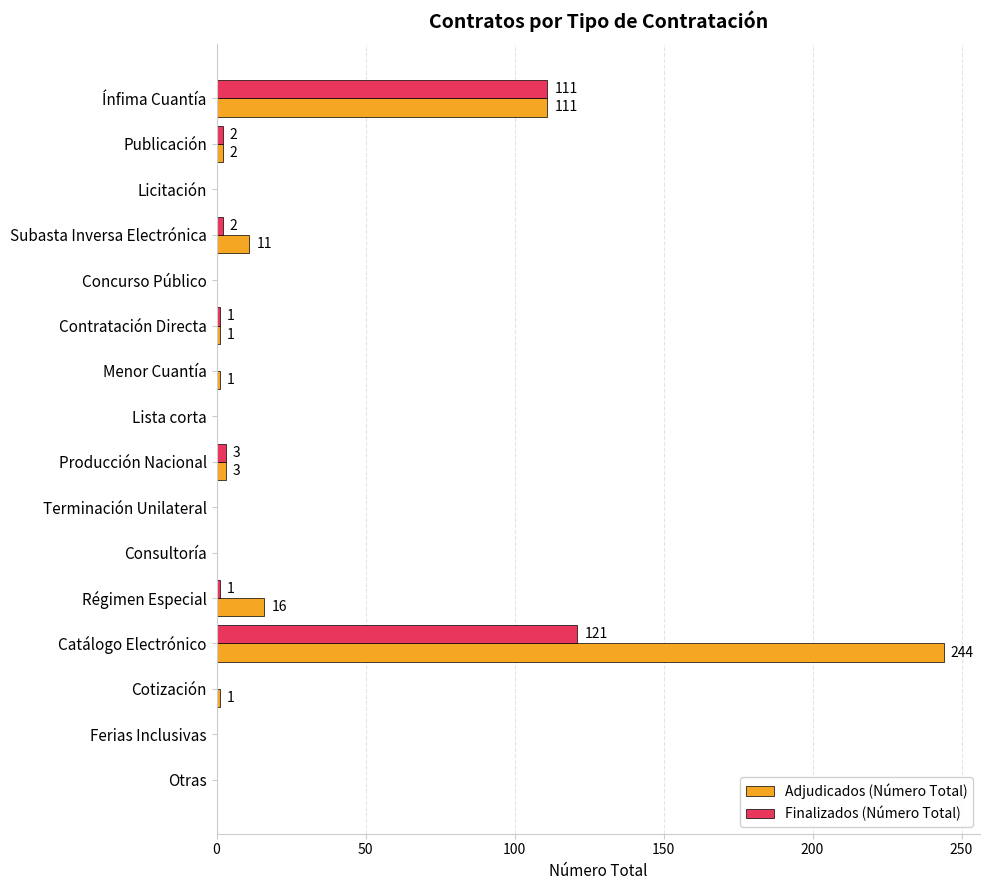

Is it true that Finalizados (Número Total) equals 76 at Concurso Público?

False